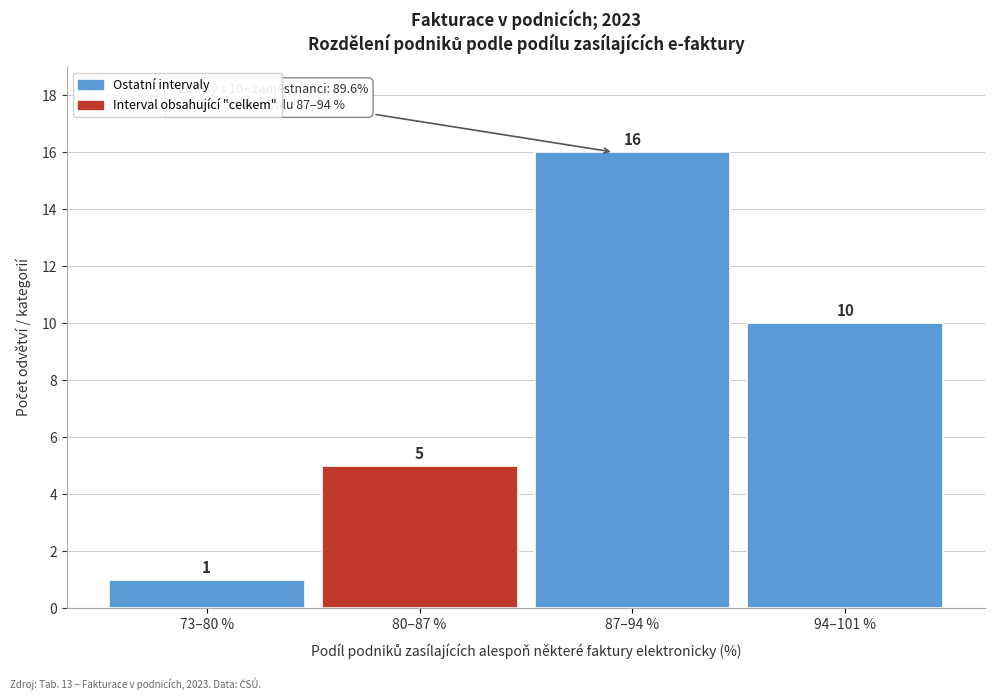

Reading left to right, transcribe all the data shown in this chart.

1	5	16	10